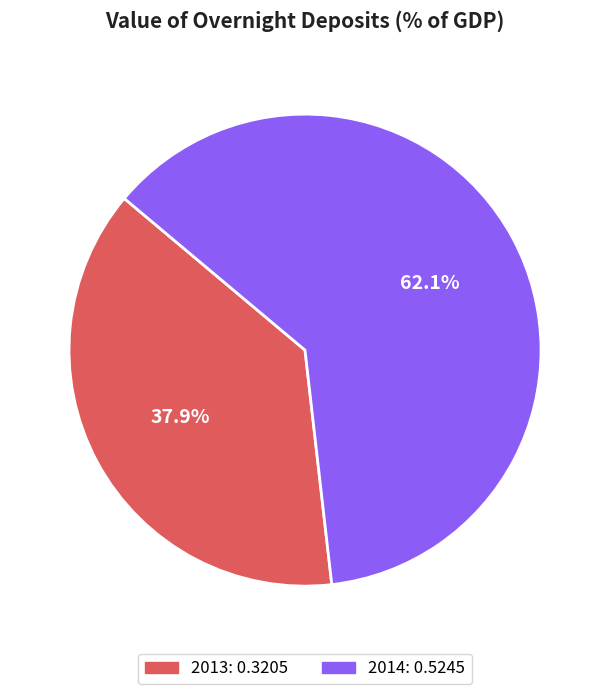

To the nearest percent, what percentage of the pie is 2014?

62%